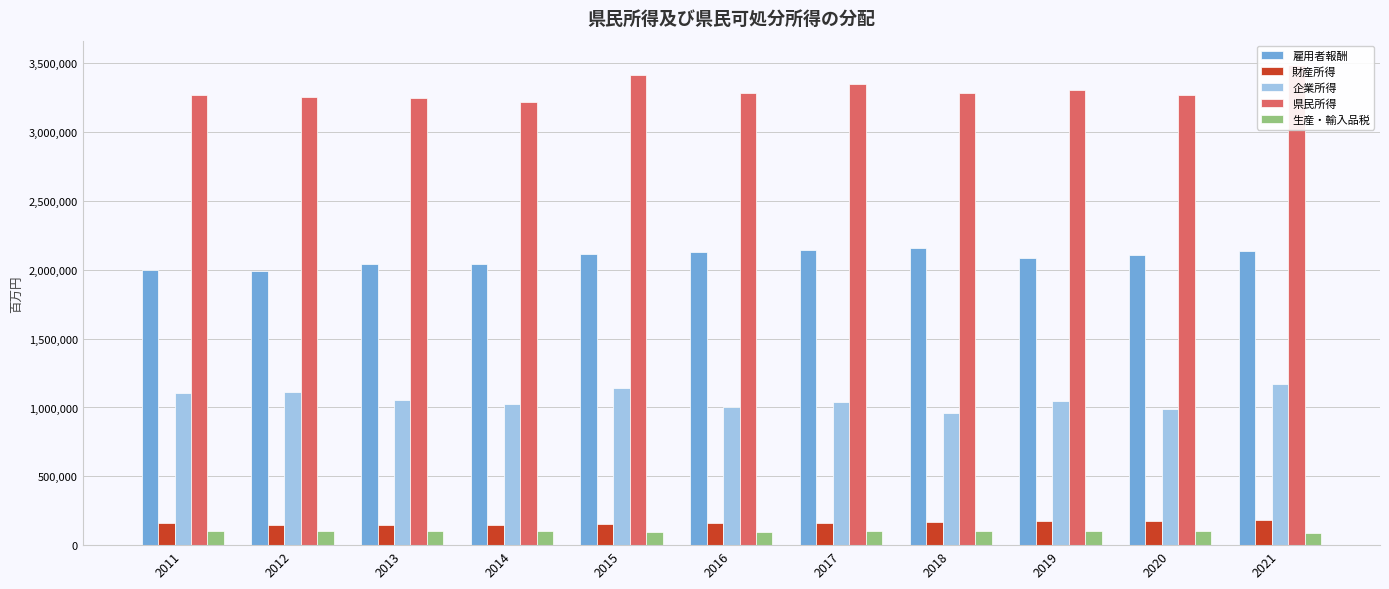

How many groups of bars are there?

11